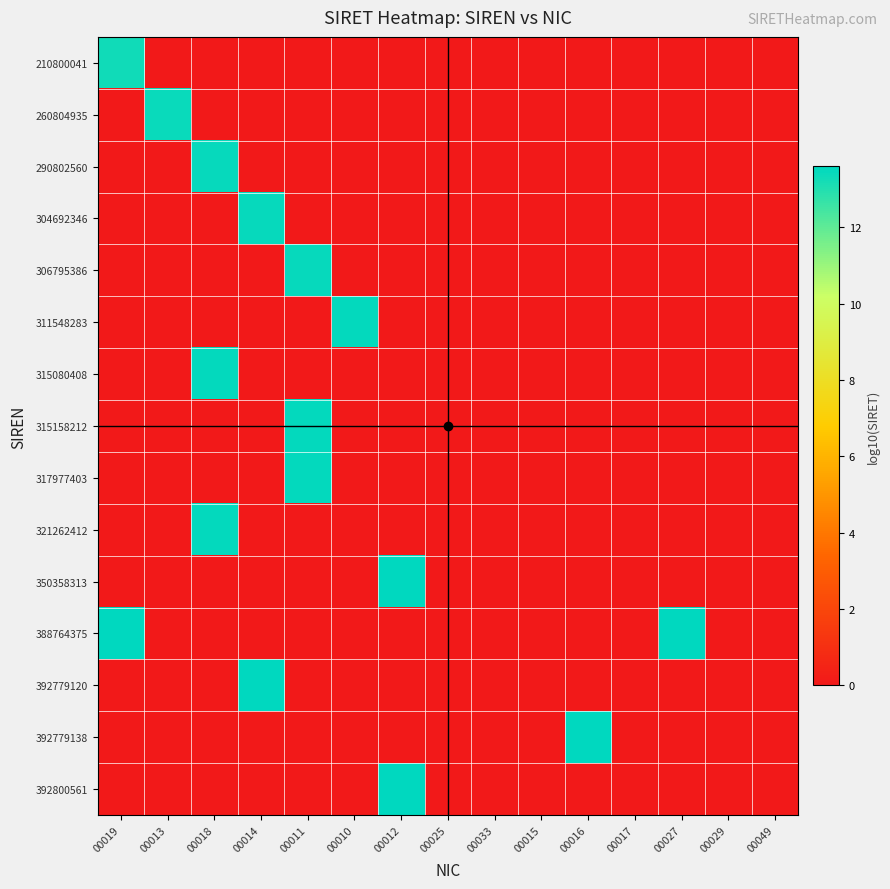

What is the maximum value shown in the chart?

13.6